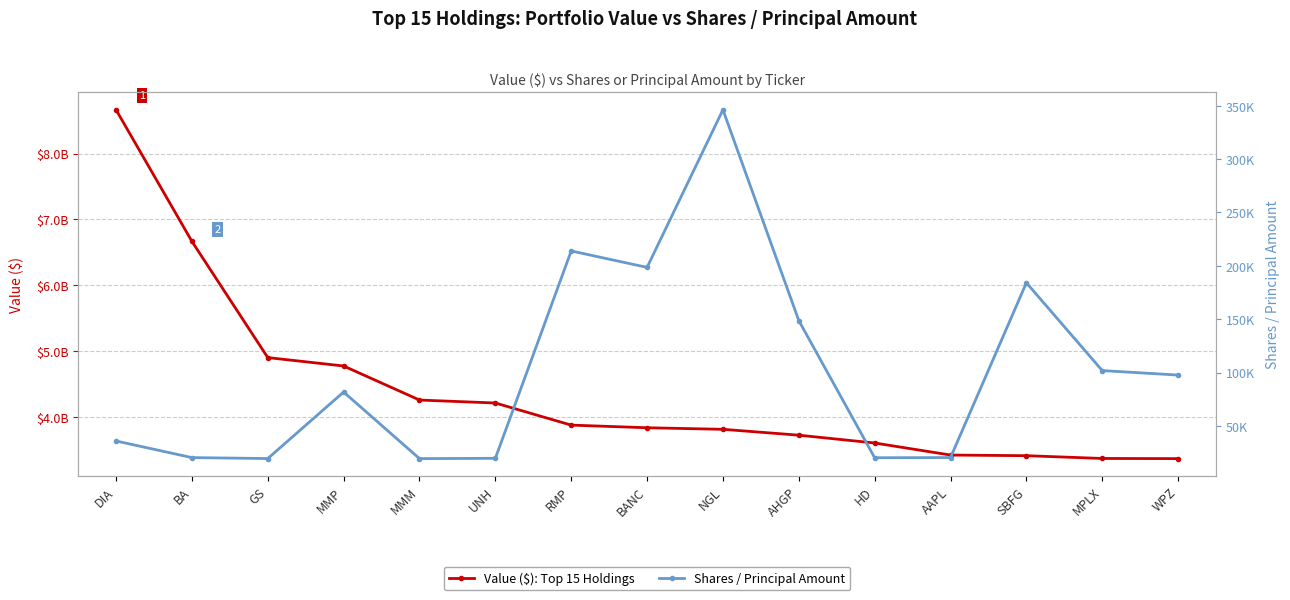

What is the highest value of the Shares / Principal Amount series?

346172